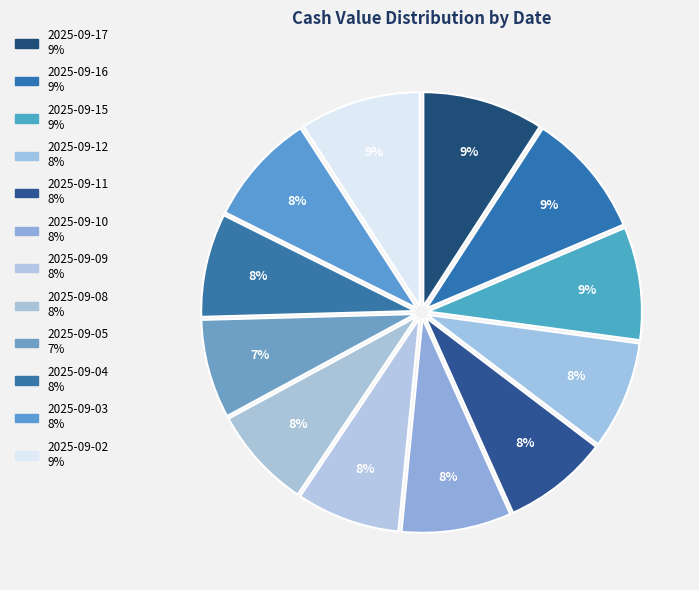

Rank the categories by value from highest to lowest.

2025-09-16, 2025-09-17, 2025-09-02, 2025-09-15, 2025-09-03, 2025-09-10, 2025-09-12, 2025-09-11, 2025-09-09, 2025-09-04, 2025-09-08, 2025-09-05